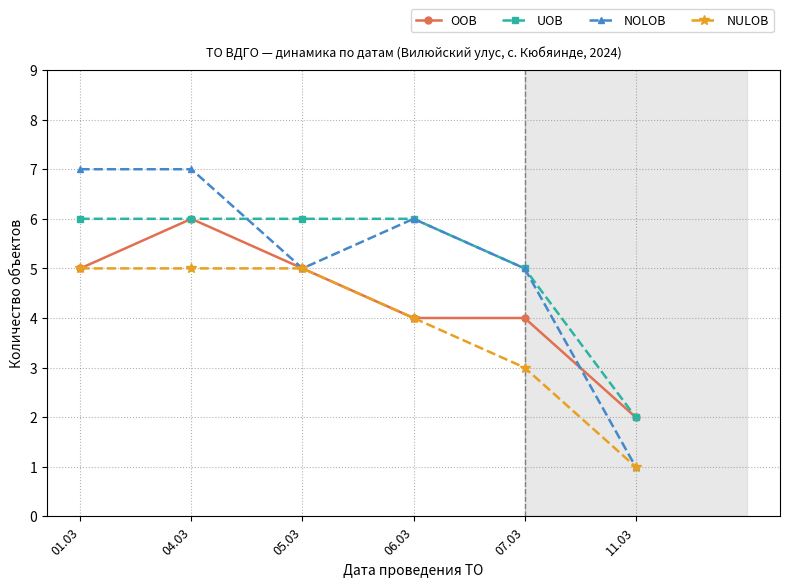

What is the label of the 6th point from the left?

11.03